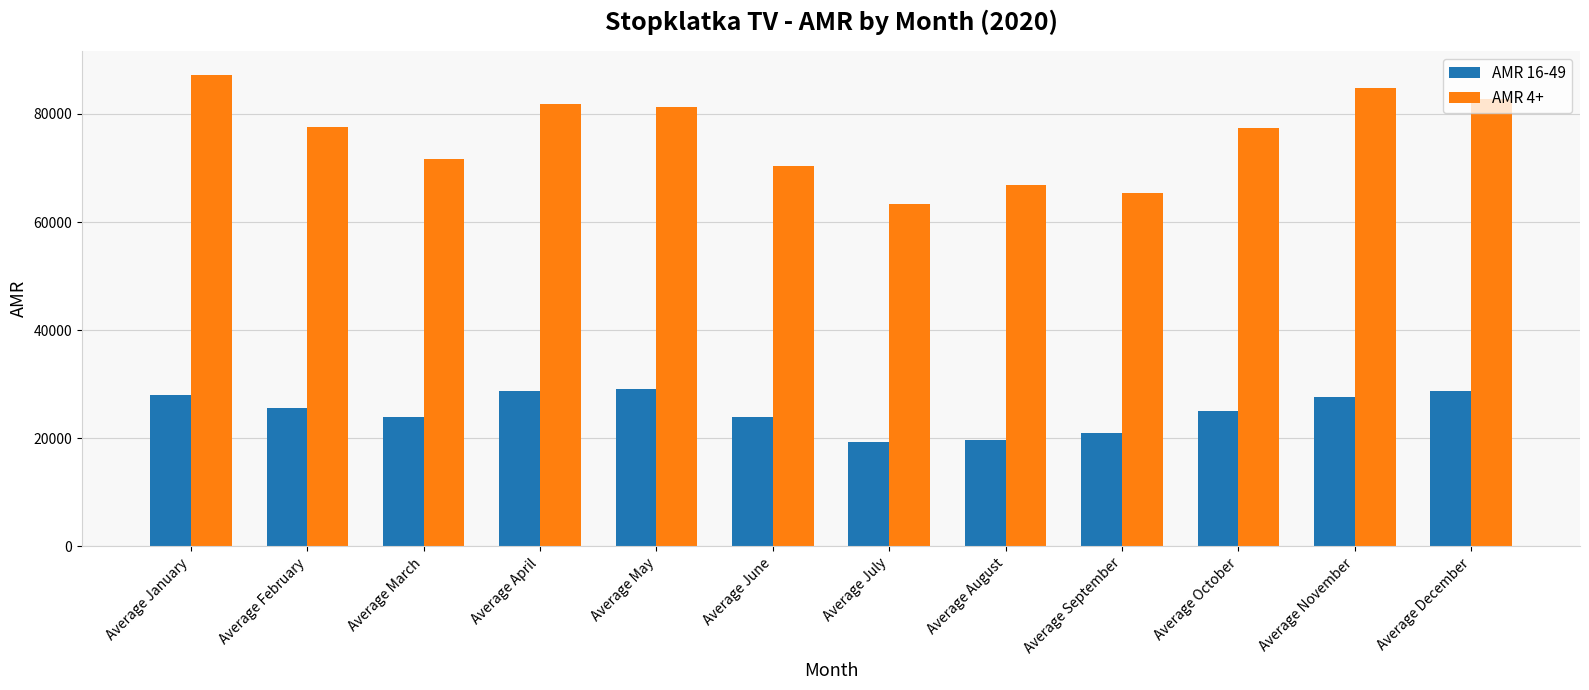

Rank the series at Average December from lowest to highest value.

AMR 16-49, AMR 4+